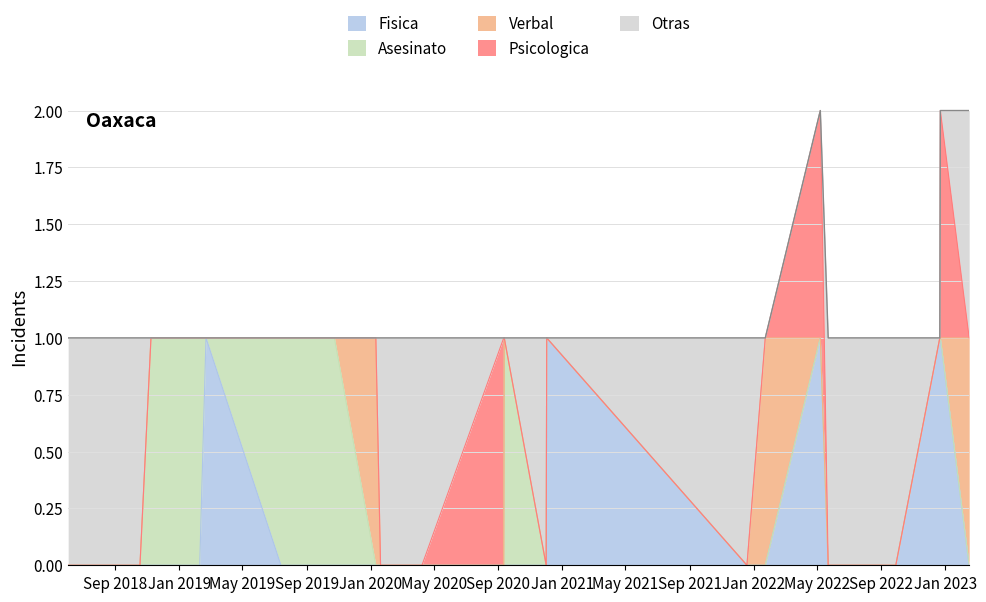

True or false: Otras and Psicologica cross at least once.

True